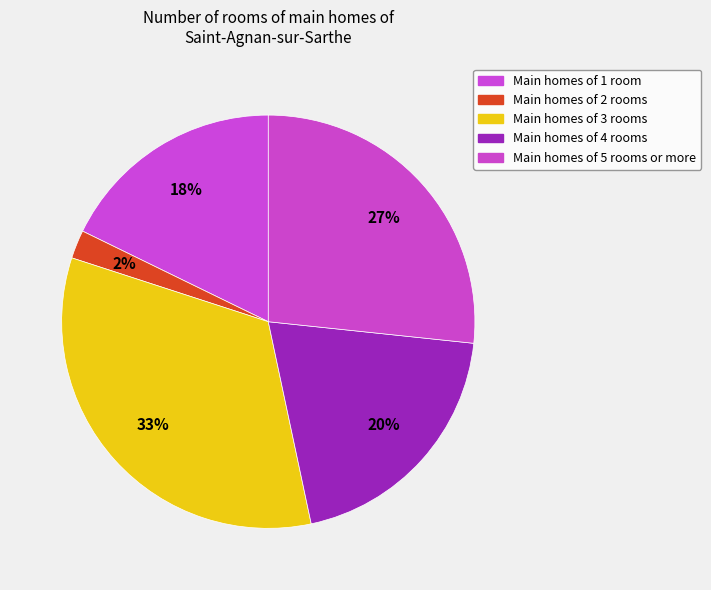

Is there any slice that represents more than half of the pie?

No